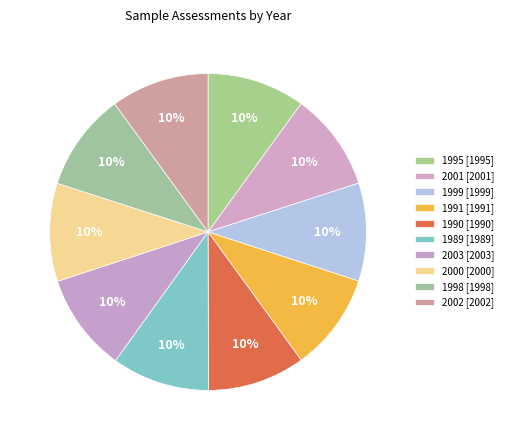

What percentage is the 1991 slice, to the nearest percent?

10%